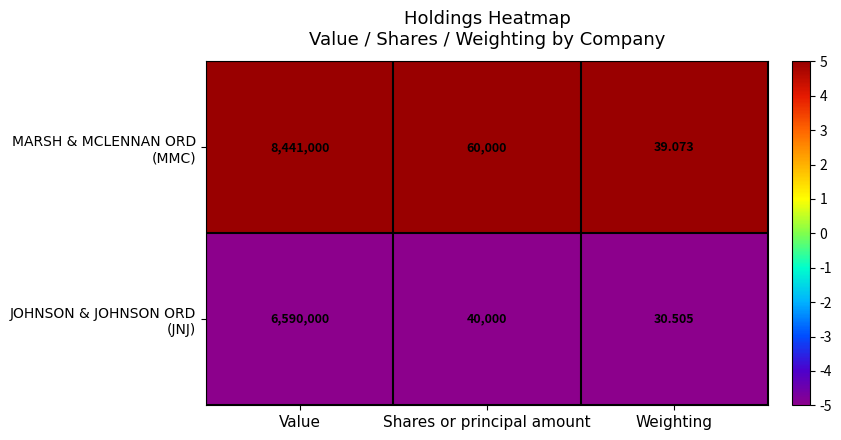

At which category is the sum across all series the highest?

Value